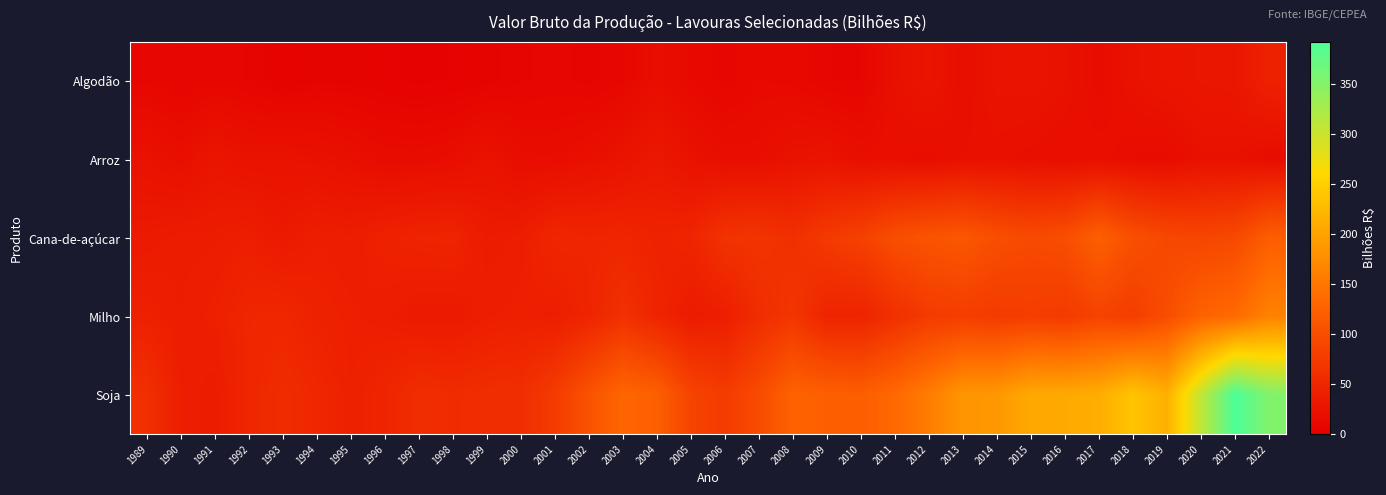

Rank the series at 2018 from lowest to highest value.

Arroz, Algodão, Milho, Cana-de-açúcar, Soja